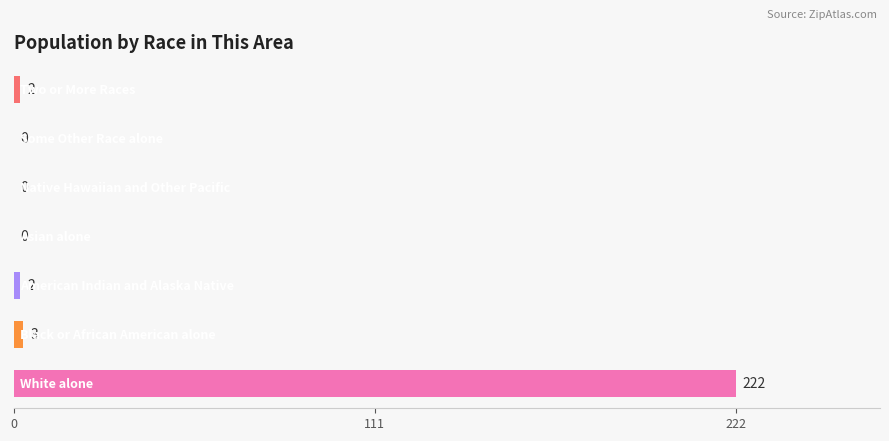

Count the number of data series in this chart.

1